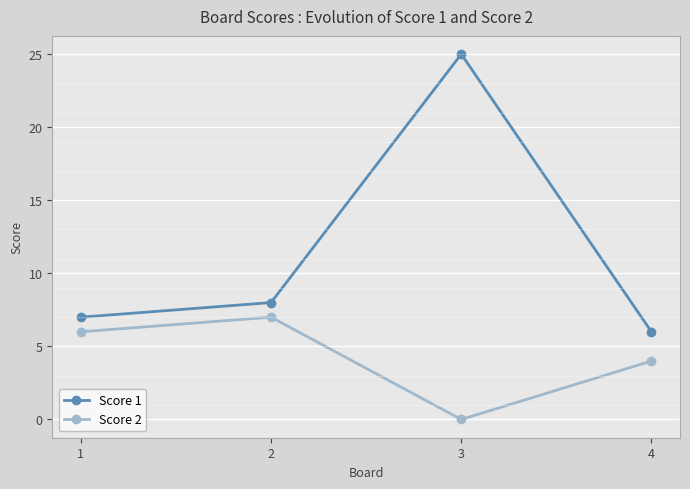

Reading right to left, extract all data points from this chart.

Score 1: 6	25	8	7
Score 2: 4	0	7	6